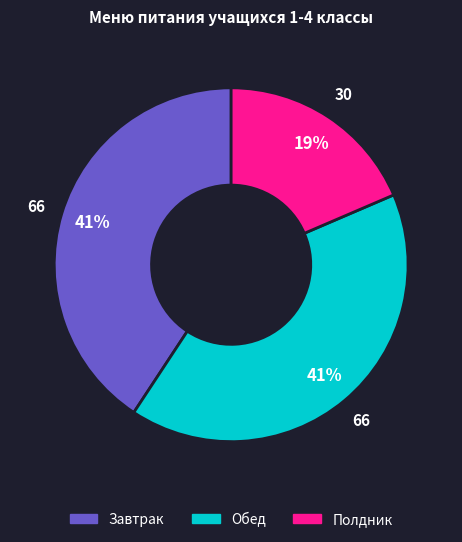

To the nearest percent, what is the average slice percentage?

33%